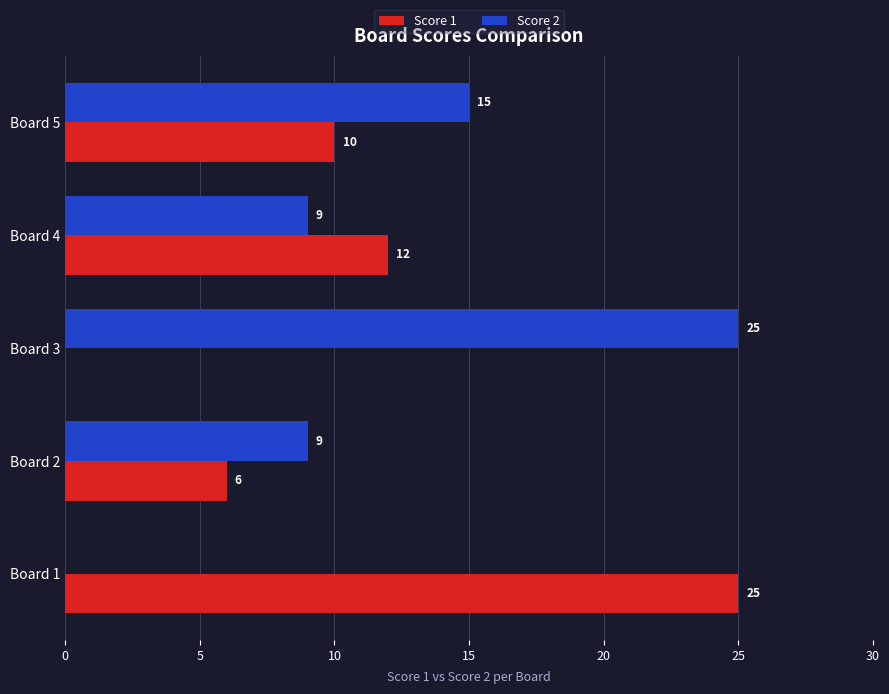

What is the sum of the Score 1 values at Board 5 and Board 4?

22